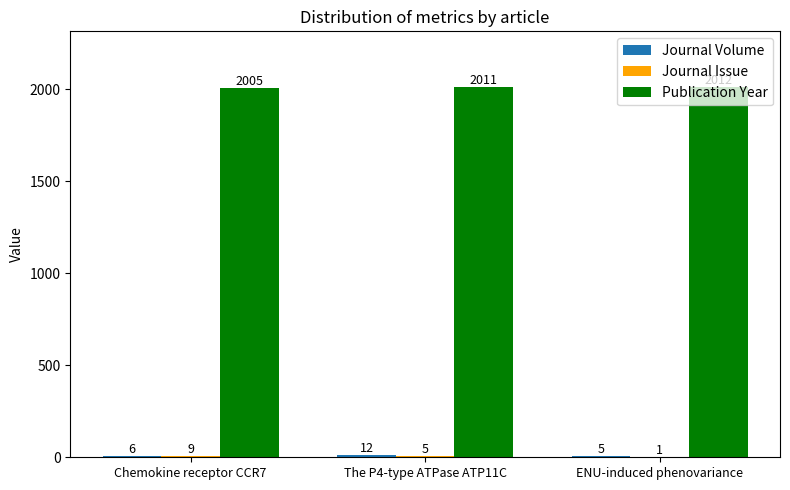

How many Publication Year values are between 2005 and 2012?

3